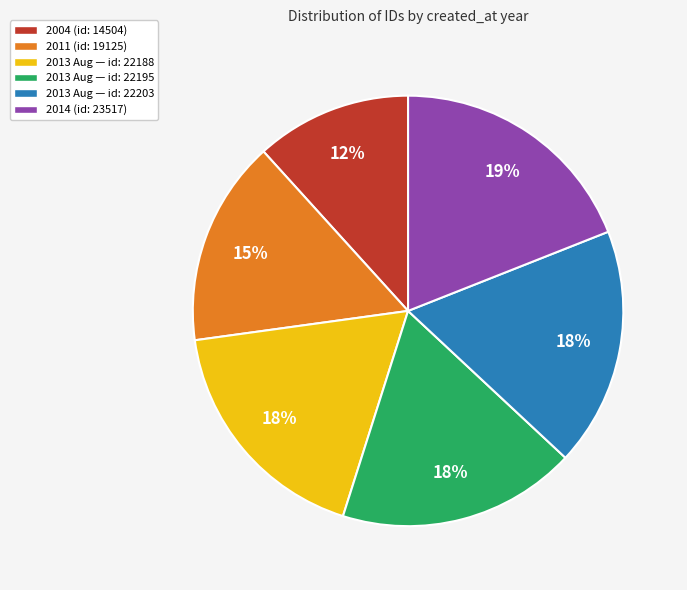

Count the number of slices in the pie.

6